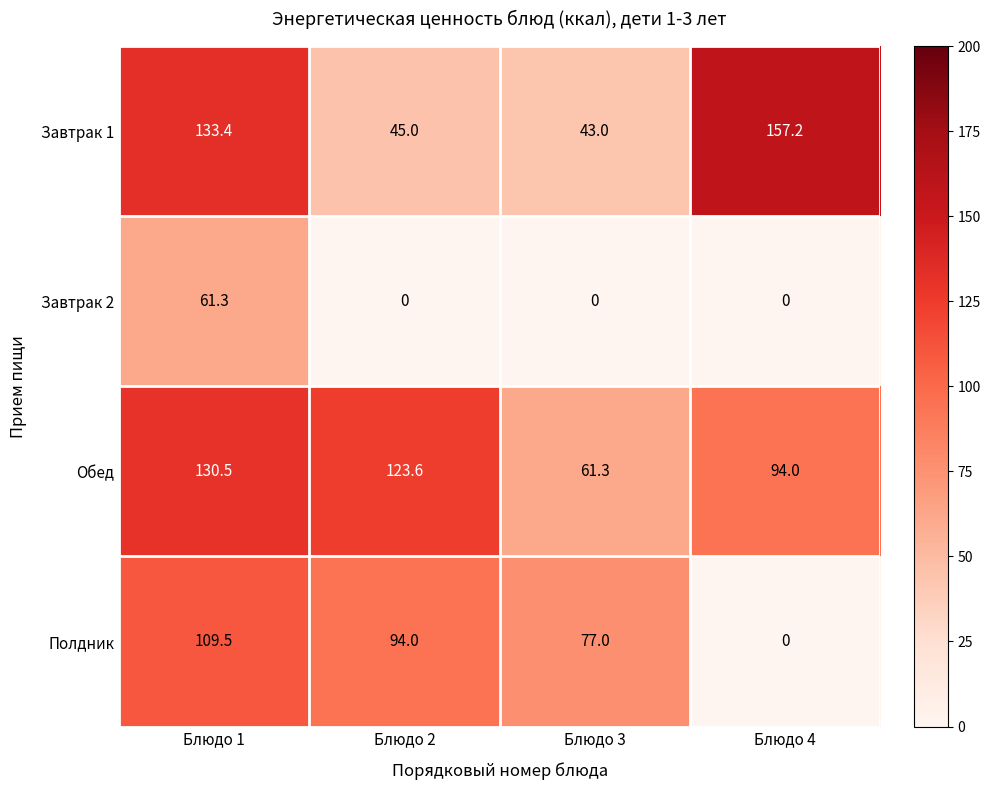

Which series has the largest total across all categories?

Обед